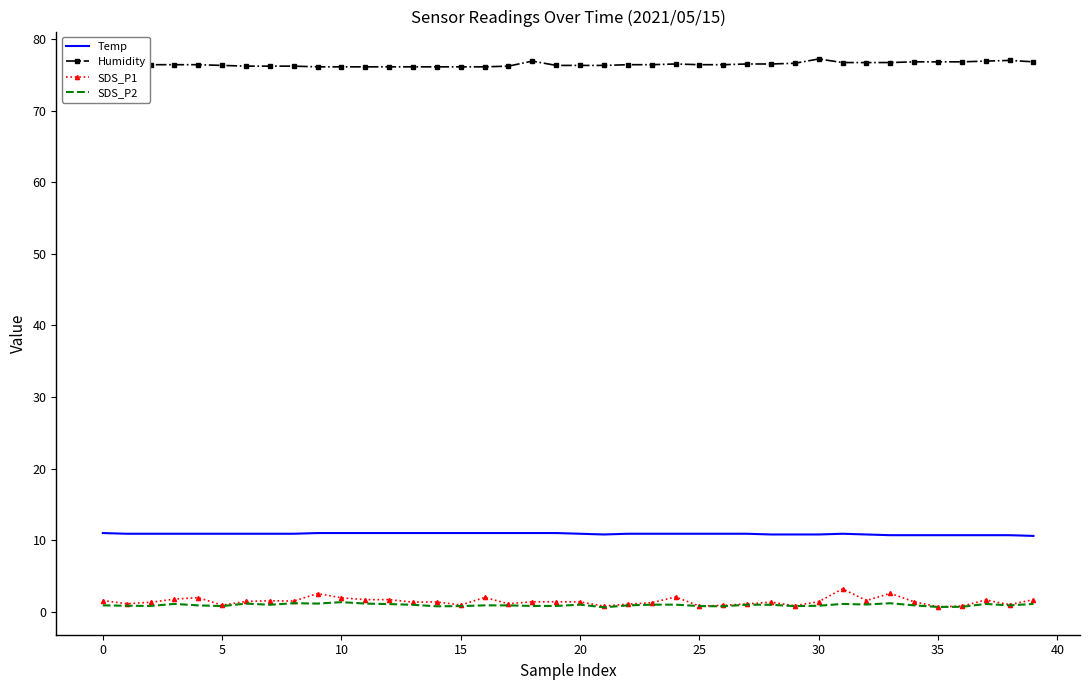

What is the difference between the maximum and minimum values in the Temp series?

0.4